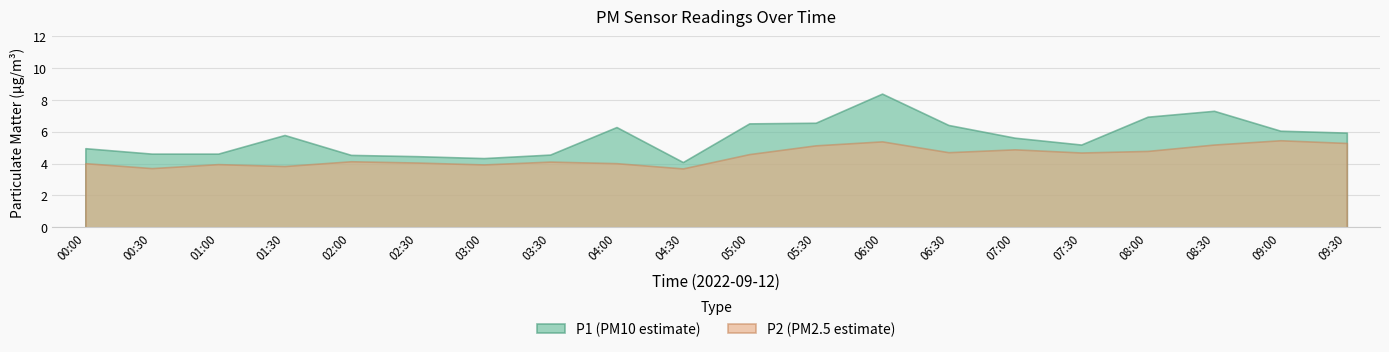

List the labels in order of P1 value, largest first.

06:00, 08:30, 08:00, 05:30, 05:00, 06:30, 04:00, 09:00, 09:30, 01:30, 07:00, 07:30, 00:00, 00:30, 01:00, 03:30, 02:00, 02:30, 03:00, 04:30